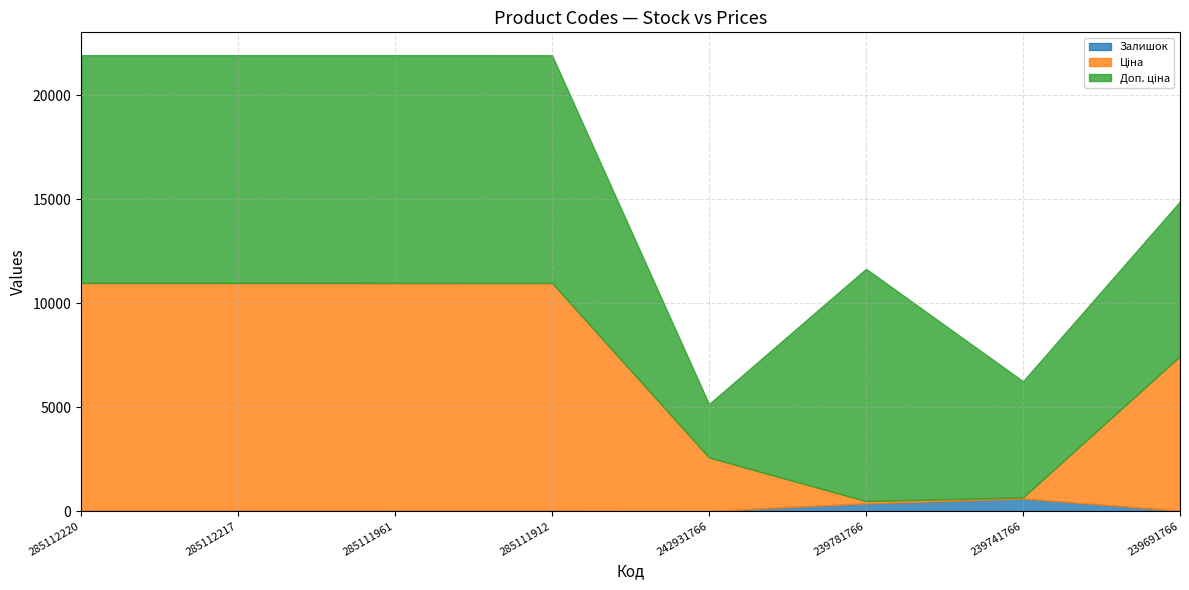

Reading left to right, extract all data points from this chart.

Залишок: 18.0	18.0	17.0	16.0	3.0	370.0	604.0	17.0
Ціна: 10952.0	10952.0	10952.0	10952.0	2572.0	111.7	55.9	7436.2
Доп. ціна: 10952.0	10952.0	10952.0	10952.0	2572.0	11169.0	5585.0	7436.2